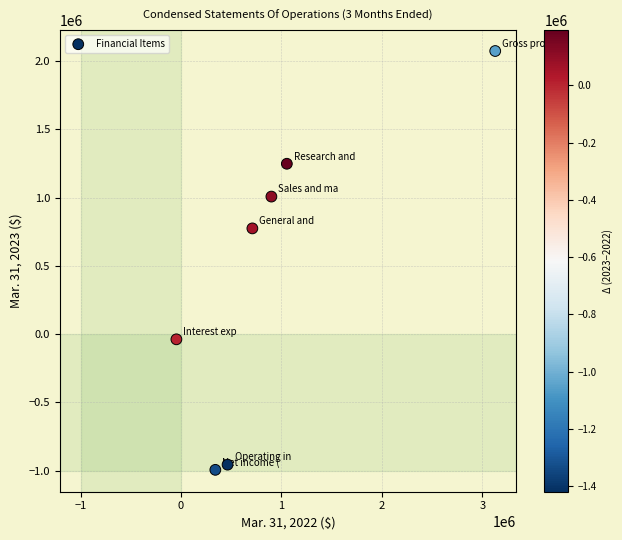

What is the average Y value?

444792